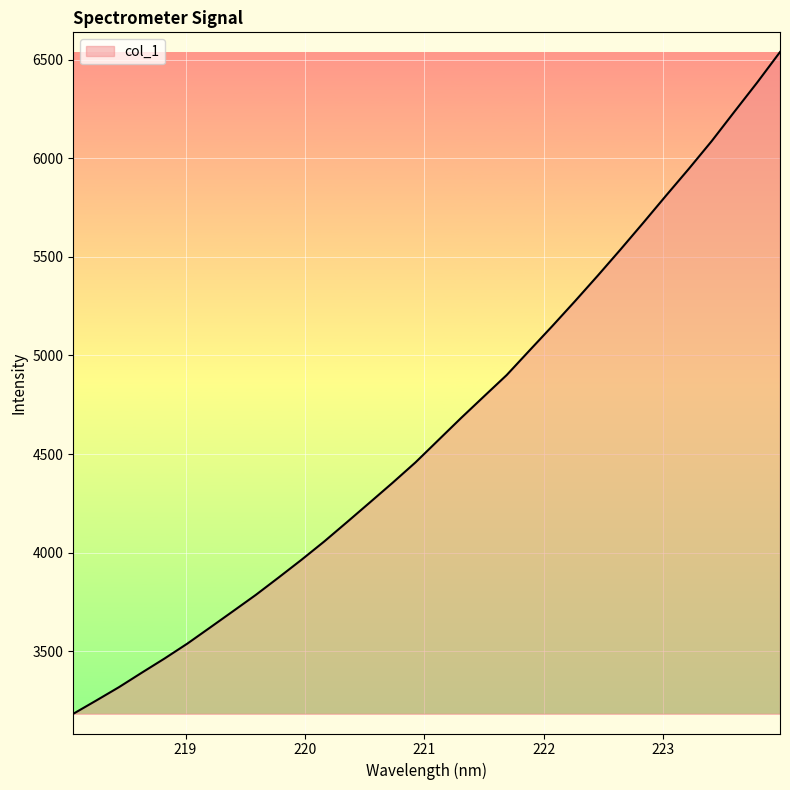

What is the sum of all values?

148385.3